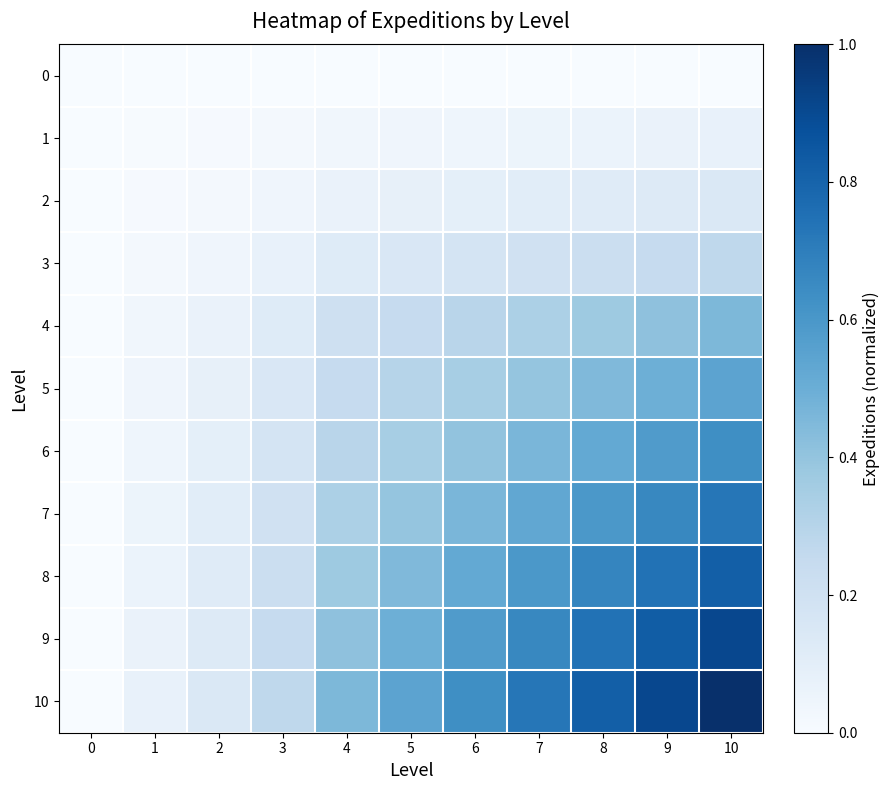

Reading left to right, transcribe all the data shown in this chart.

0: 0=0.0	1=0.0	2=0.0	3=0.0	4=0.0	5=0.0	6=0.0	7=0.0	8=0.0	9=0.0	10=0.0
1: 0=0.0	1=0.0	2=0.0	3=0.0	4=0.0	5=0.0	6=0.0	7=0.1	8=0.1	9=0.1	10=0.1
2: 0=0.0	1=0.0	2=0.0	3=0.0	4=0.1	5=0.1	6=0.1	7=0.1	8=0.1	9=0.1	10=0.1
3: 0=0.0	1=0.0	2=0.0	3=0.1	4=0.1	5=0.1	6=0.2	7=0.2	8=0.2	9=0.2	10=0.3
4: 0=0.0	1=0.0	2=0.1	3=0.1	4=0.2	5=0.2	6=0.3	7=0.3	8=0.4	9=0.4	10=0.5
5: 0=0.0	1=0.0	2=0.1	3=0.1	4=0.2	5=0.3	6=0.3	7=0.4	8=0.4	9=0.5	10=0.5
6: 0=0.0	1=0.0	2=0.1	3=0.2	4=0.3	5=0.3	6=0.4	7=0.5	8=0.5	9=0.6	10=0.6
7: 0=0.0	1=0.1	2=0.1	3=0.2	4=0.3	5=0.4	6=0.5	7=0.5	8=0.6	9=0.7	10=0.7
8: 0=0.0	1=0.1	2=0.1	3=0.2	4=0.4	5=0.4	6=0.5	7=0.6	8=0.7	9=0.7	10=0.8
9: 0=0.0	1=0.1	2=0.1	3=0.2	4=0.4	5=0.5	6=0.6	7=0.7	8=0.7	9=0.8	10=0.9
10: 0=0.0	1=0.1	2=0.1	3=0.3	4=0.5	5=0.5	6=0.6	7=0.7	8=0.8	9=0.9	10=1.0